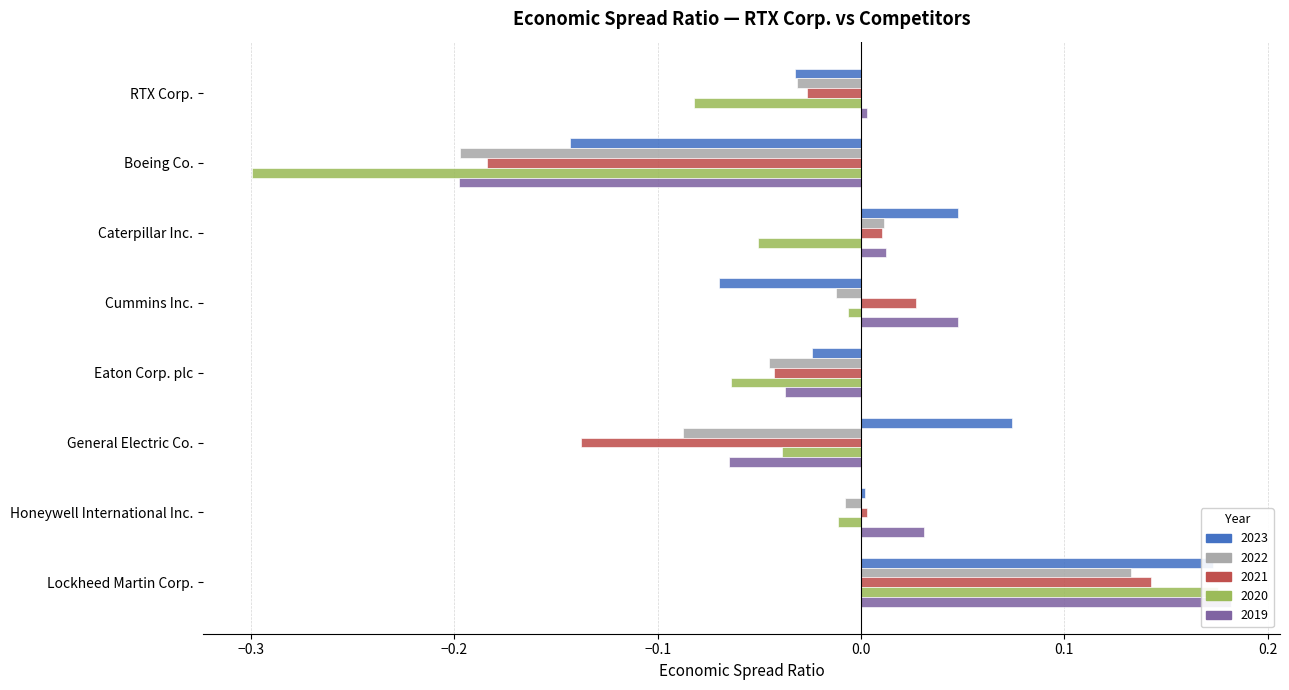

At which category does the chart reach its minimum across all series?

Boeing Co.